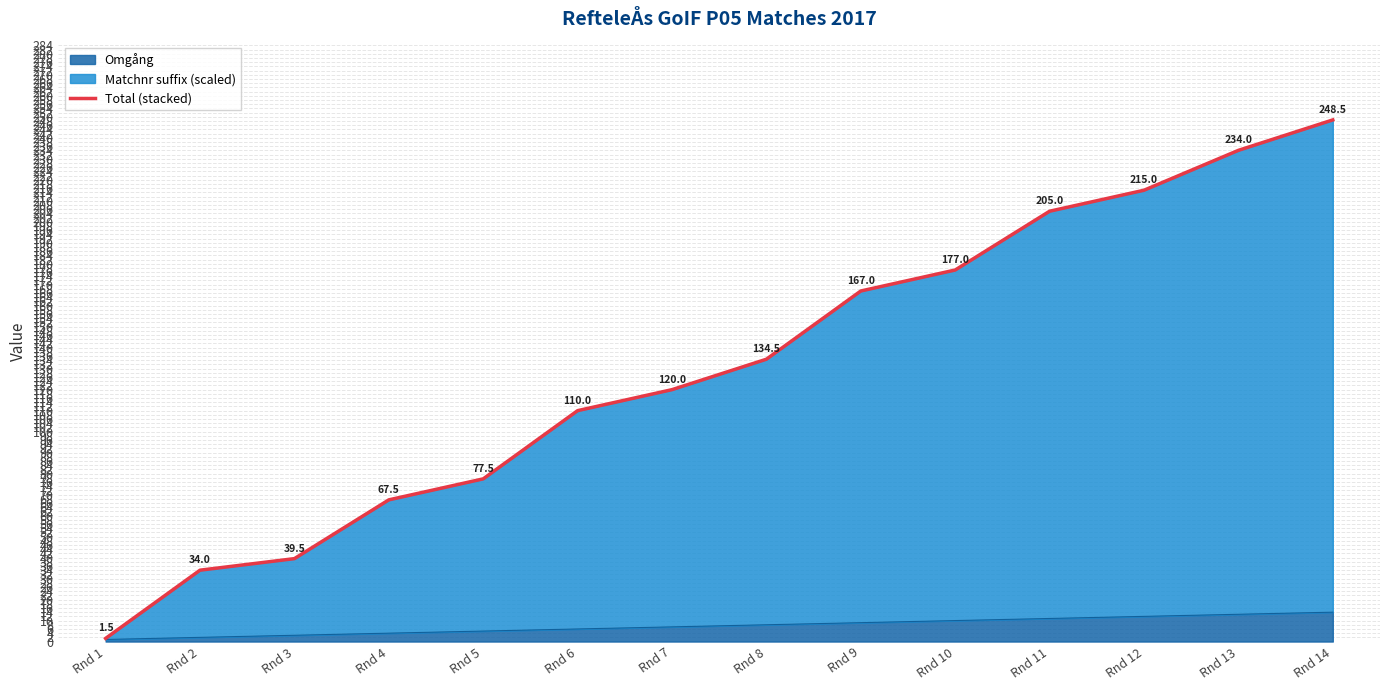

Which has a higher value, Rnd 1 or Rnd 7?

Rnd 7